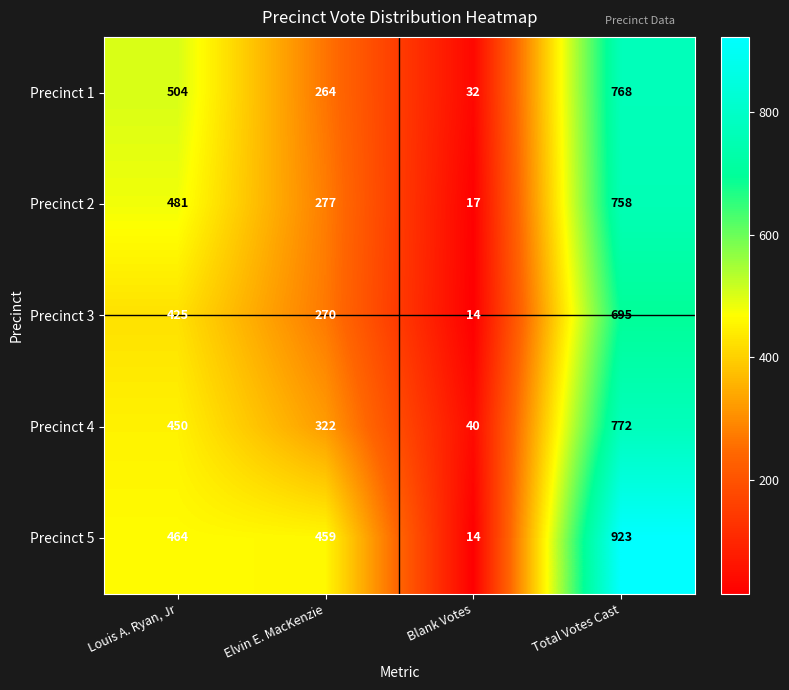

What value does the Precinct 3 series have at Total Votes Cast, to the nearest 100?

700